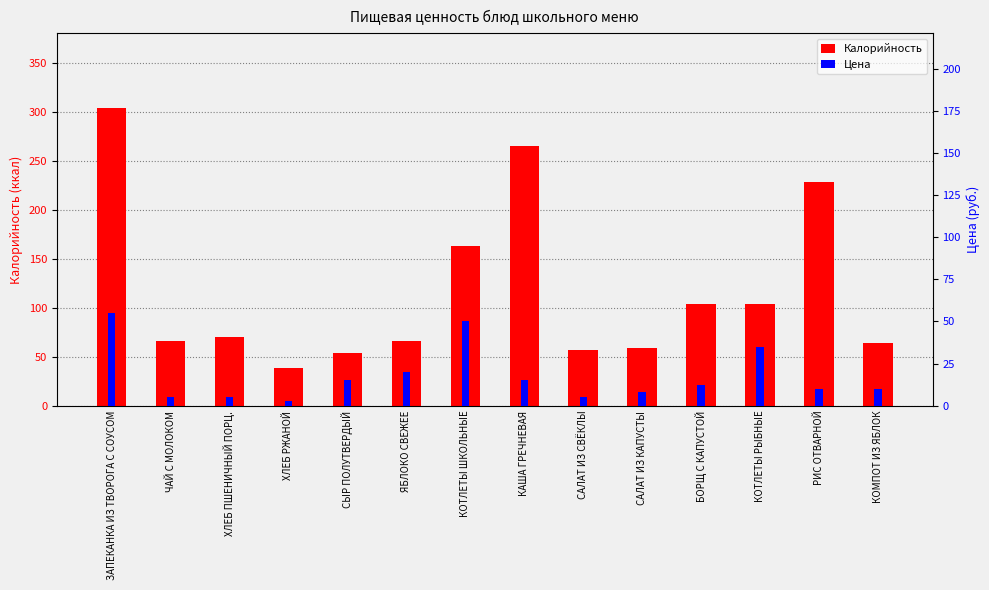

What are all the series names shown in the legend?

Калорийность, Цена